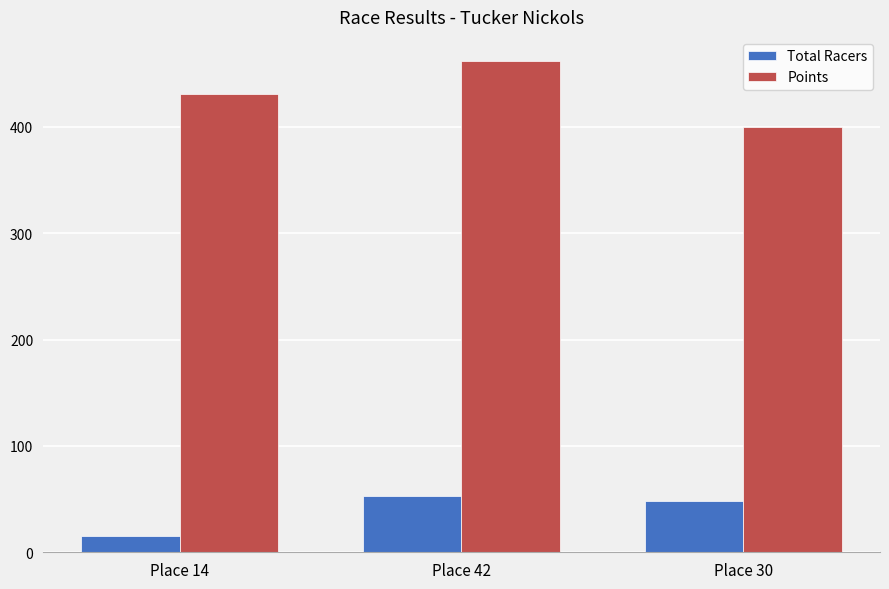

How many bars are there in each group?

2